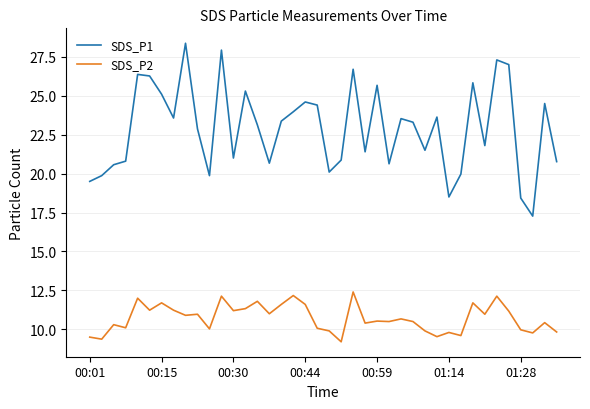

What are all the series names shown in the legend?

SDS_P1, SDS_P2